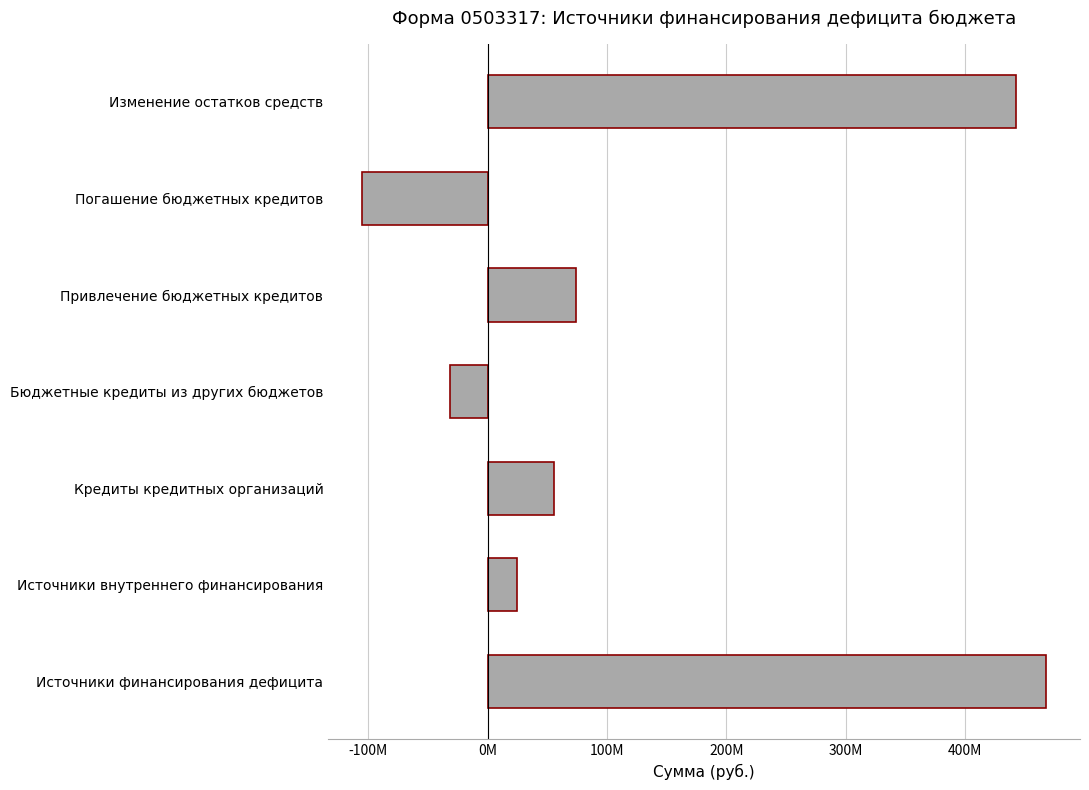

Does the chart contain any negative values?

Yes